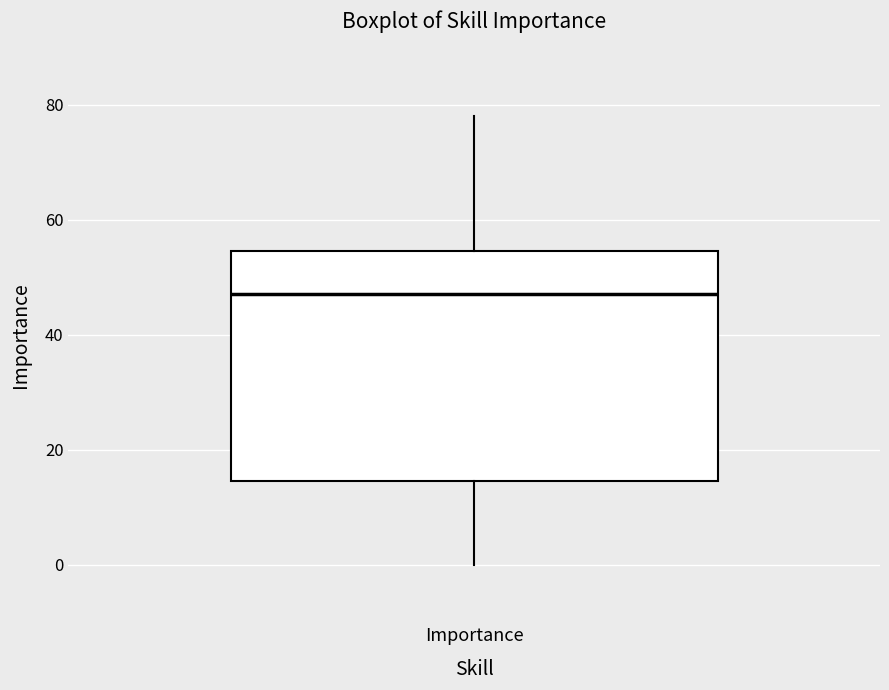

Transcribe this box plot: give where the median line is, the range the box spans, and where the two whiskers end, as read against the y-axis. The values are not printed on the chart, so give them approximately, as read against the axis.

median 48, box 14 to 54, whiskers 0 to 78